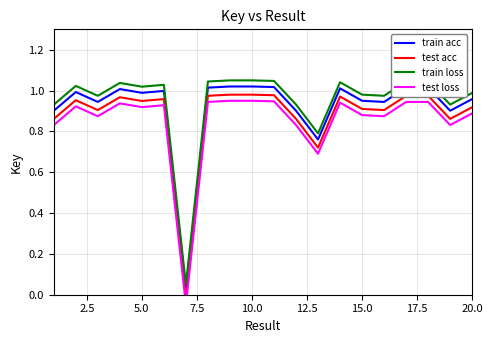

How many interior local peaks does the train acc series have?

6